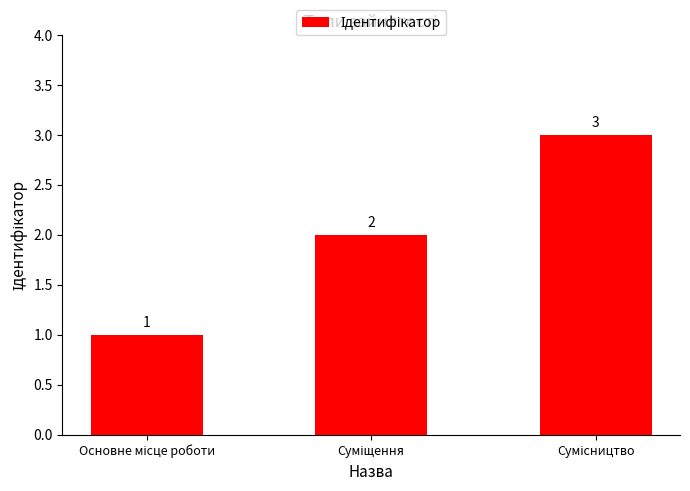

Reading right to left, transcribe all the data shown in this chart.

3	2	1